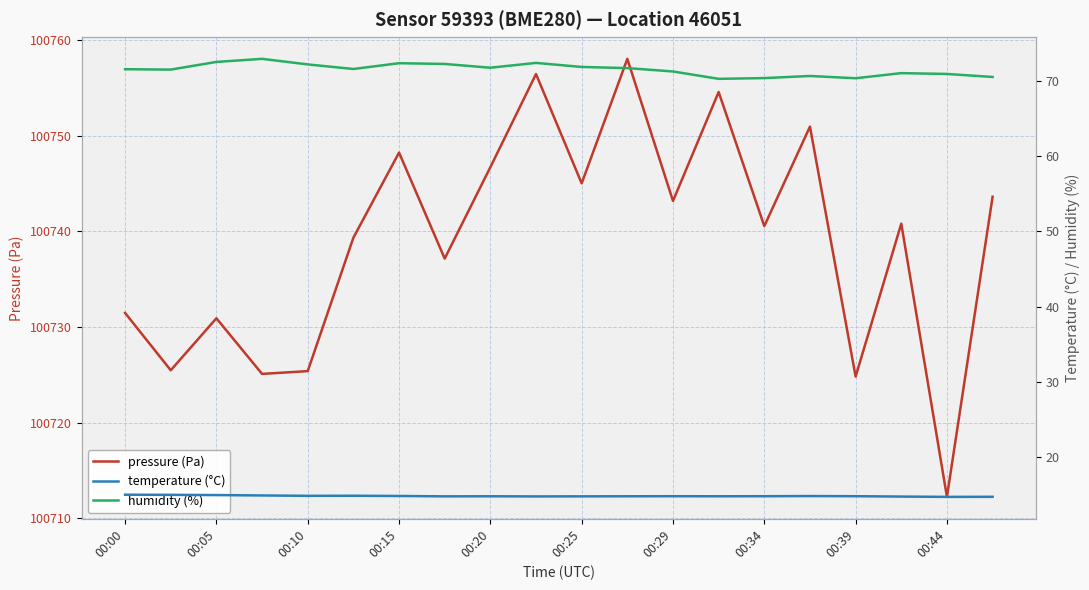

How many interior local valleys does the humidity (%) series have?

5